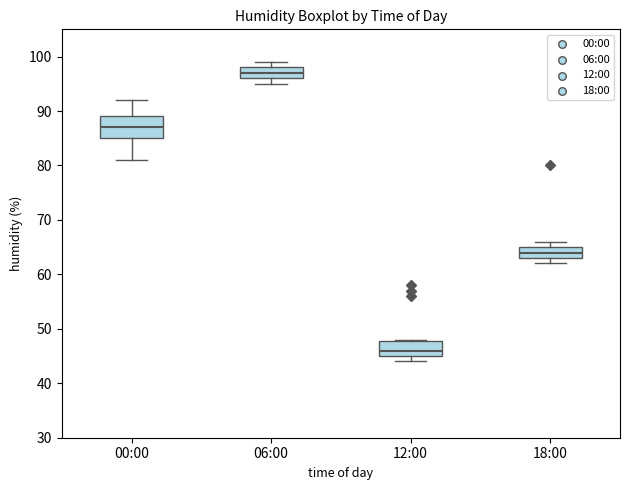

Comparing the boxes themselves (not the whiskers), which one is the tallest?

00:00